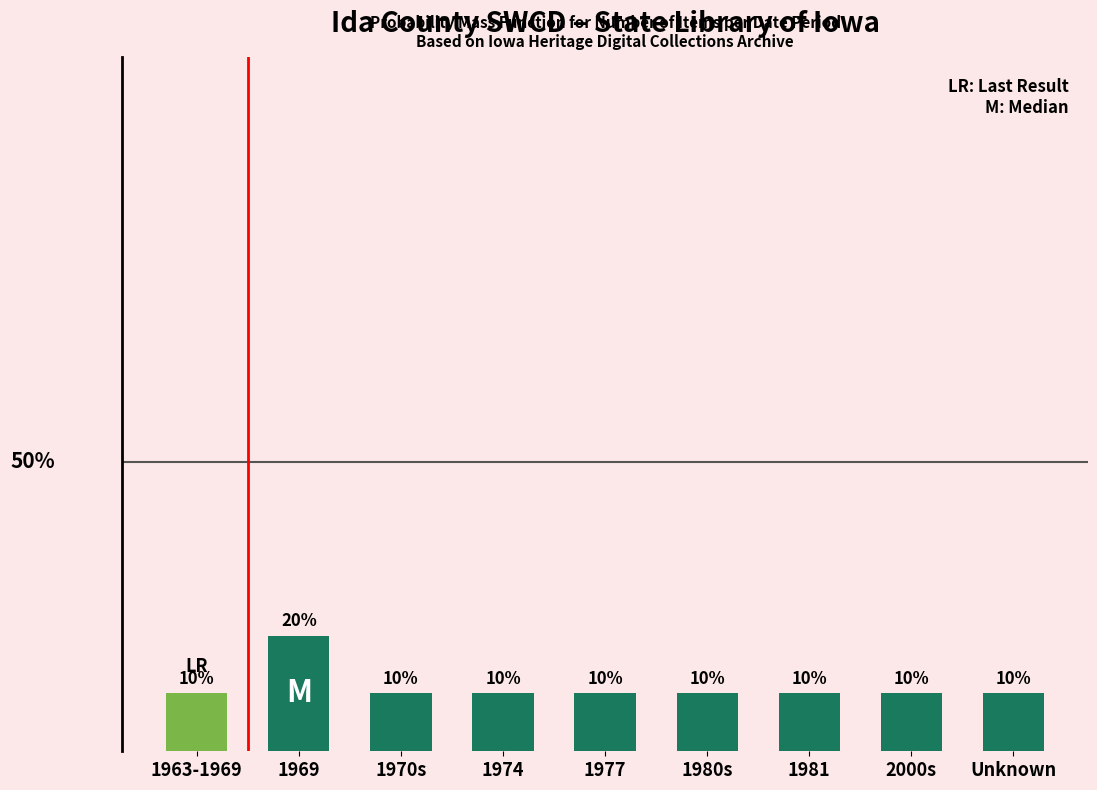

Reading left to right, list all the values displayed in this chart.

0.1	0.2	0.1	0.1	0.1	0.1	0.1	0.1	0.1